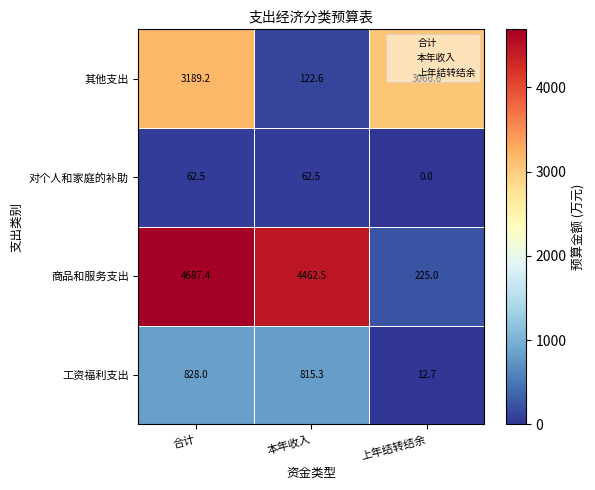

What is the difference between the highest and lowest values at 上年结转结余?

3066.6